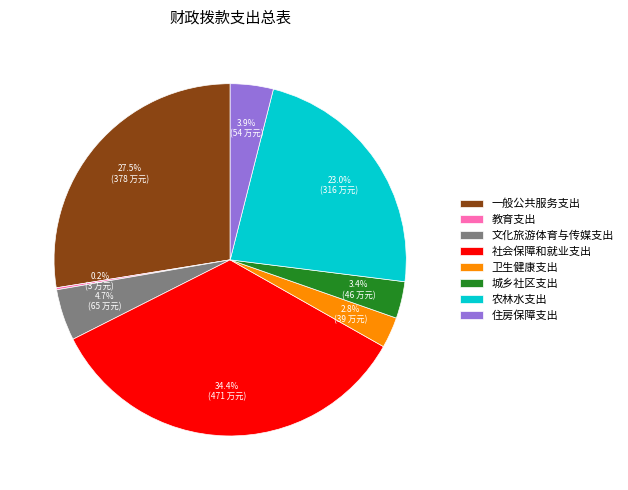

Which has a higher value, 一般公共服务支出 or 卫生健康支出?

一般公共服务支出